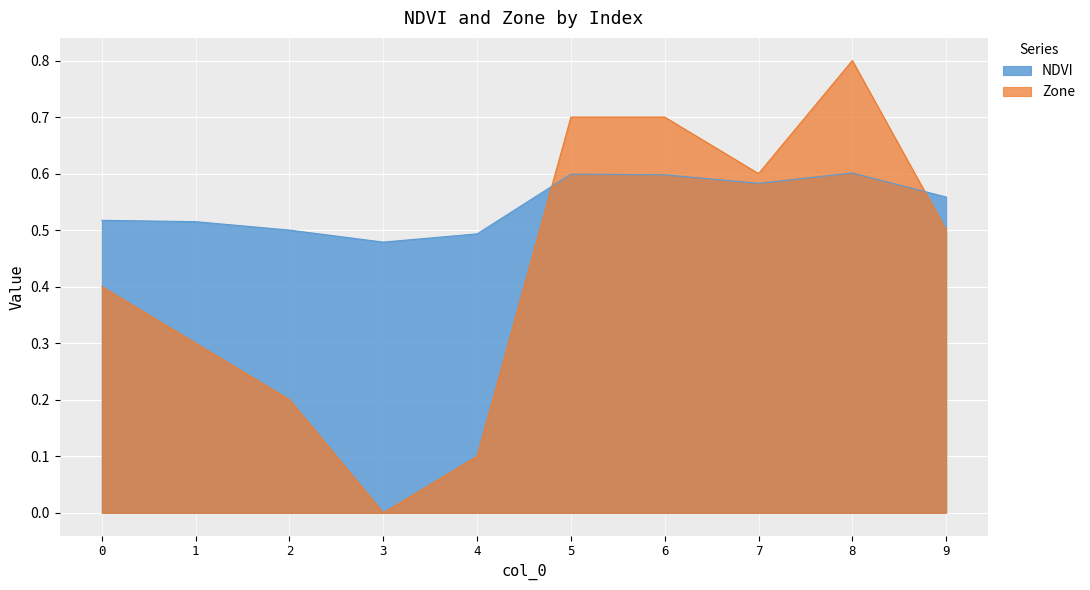

How many series are shown in this chart?

2